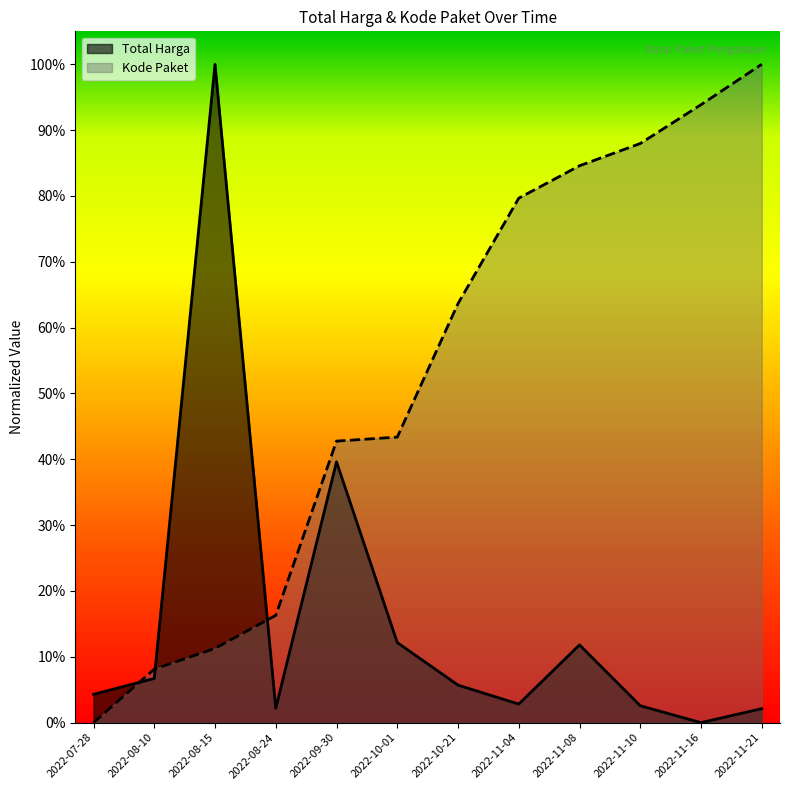

Which has a higher value, 2022-09-30 or 2022-11-10?

2022-09-30